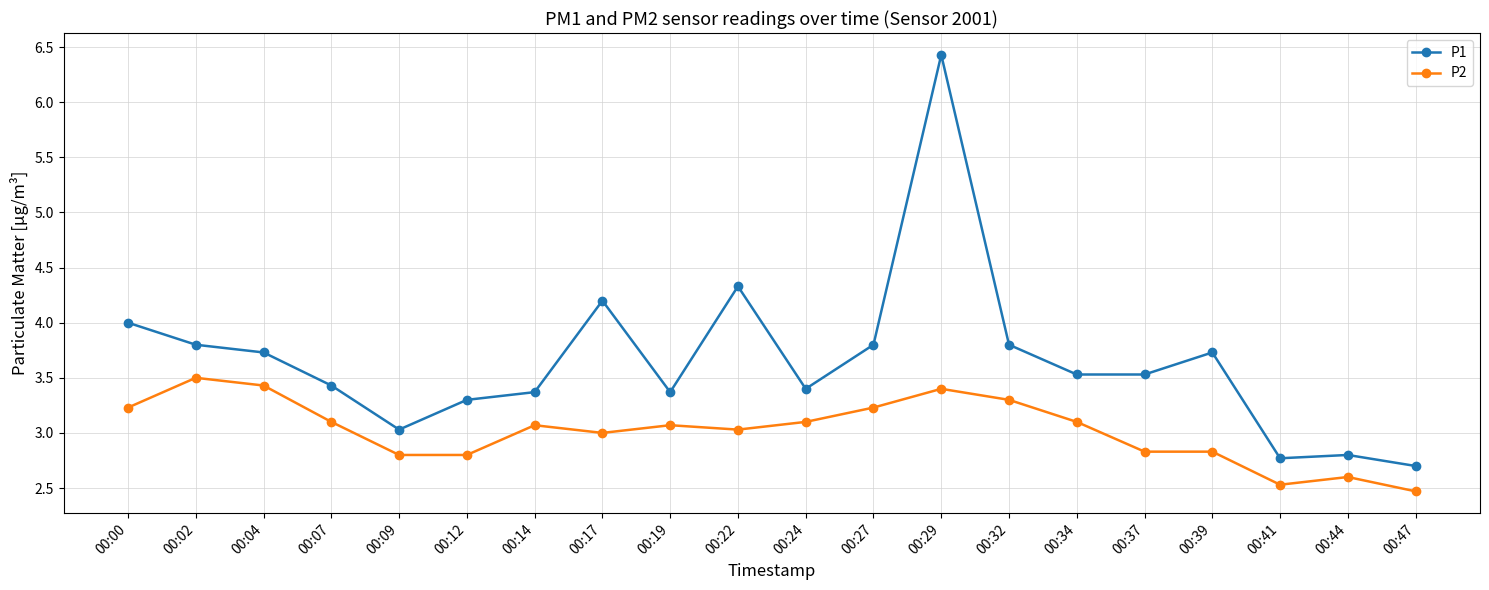

Which series has the widest spread of values?

P1